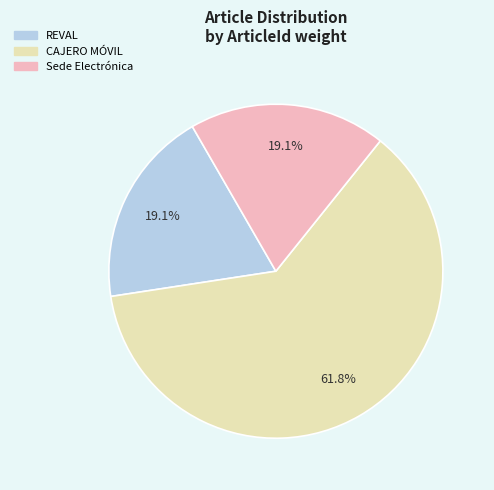

Which category has the biggest portion of the pie?

CAJERO MÓVIL